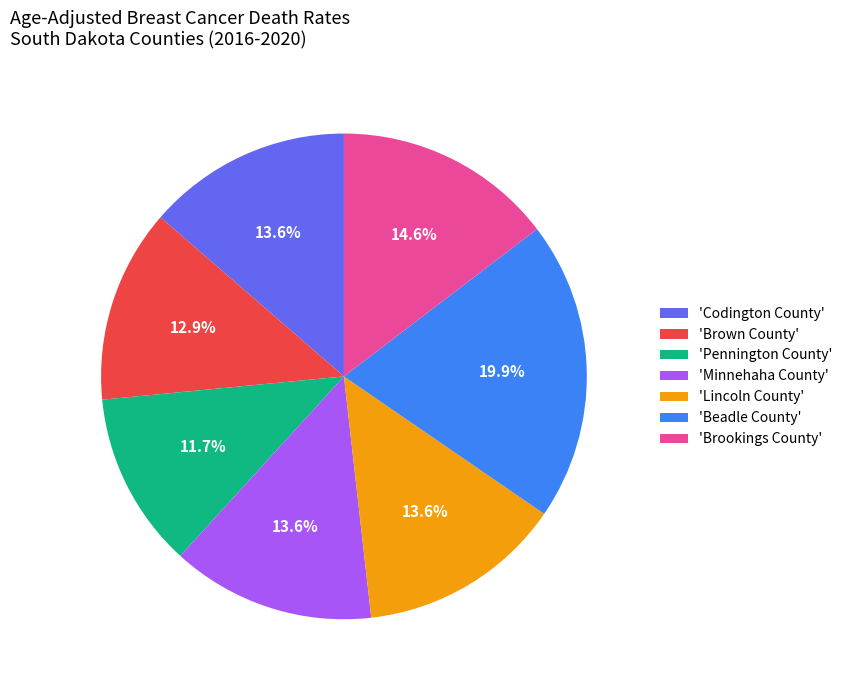

Which category has the smallest portion of the pie?

'Pennington County'